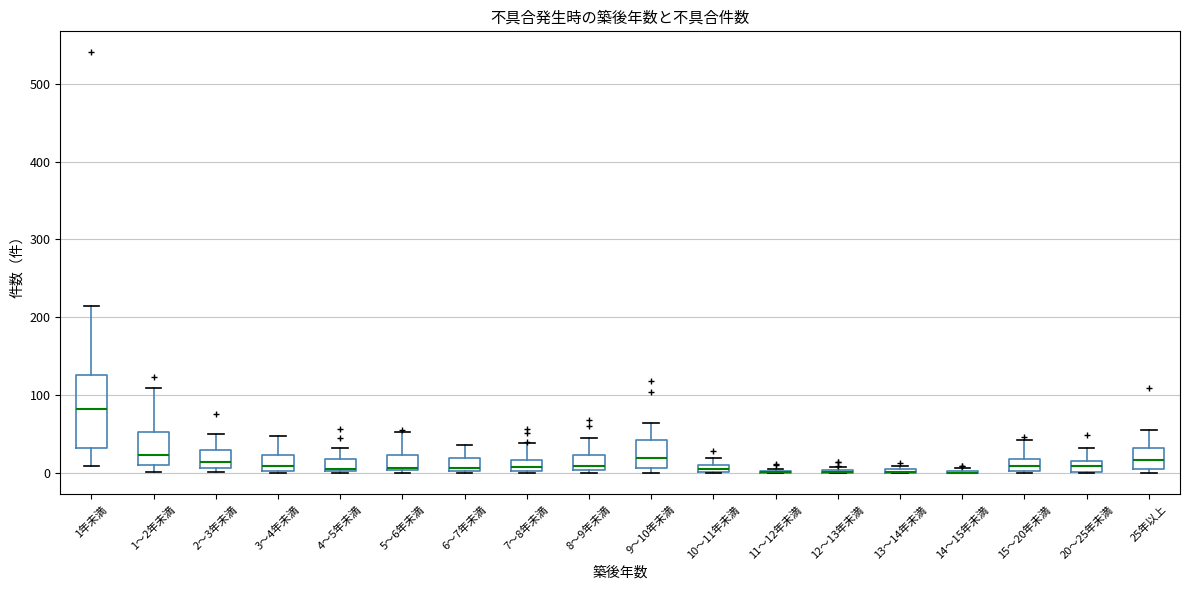

Which box is the tallest, from its lower edge to its upper edge?

1年未満